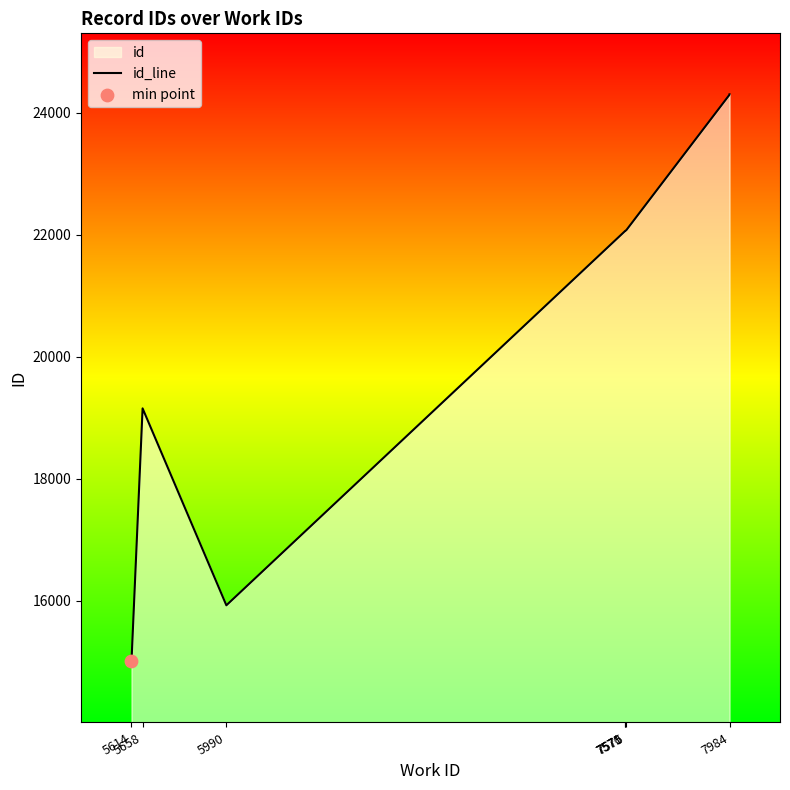

What is the ratio of the value at 7570 to the value at 5614?

1.5